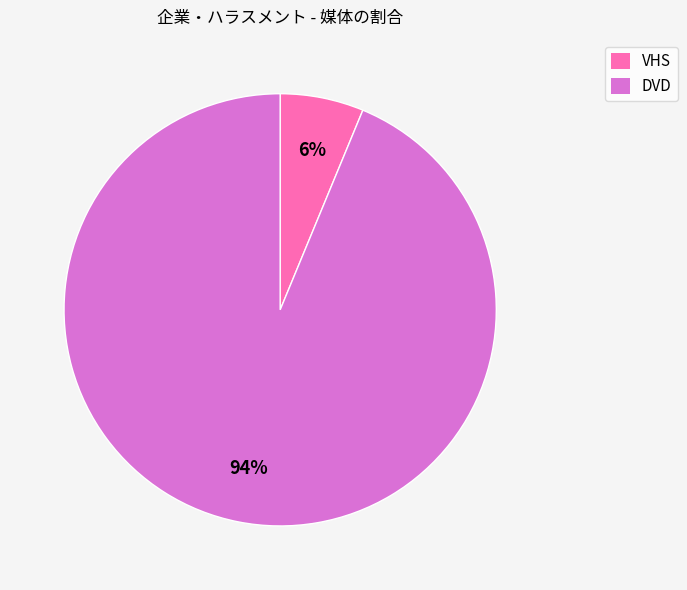

How many segments does this pie chart have?

2